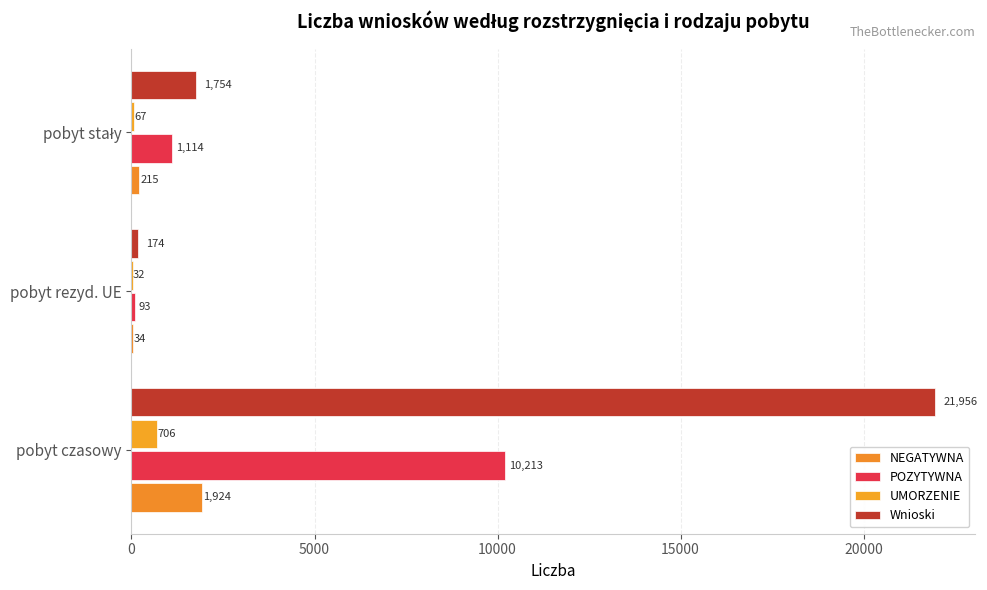

Count the number of categories in the chart.

3